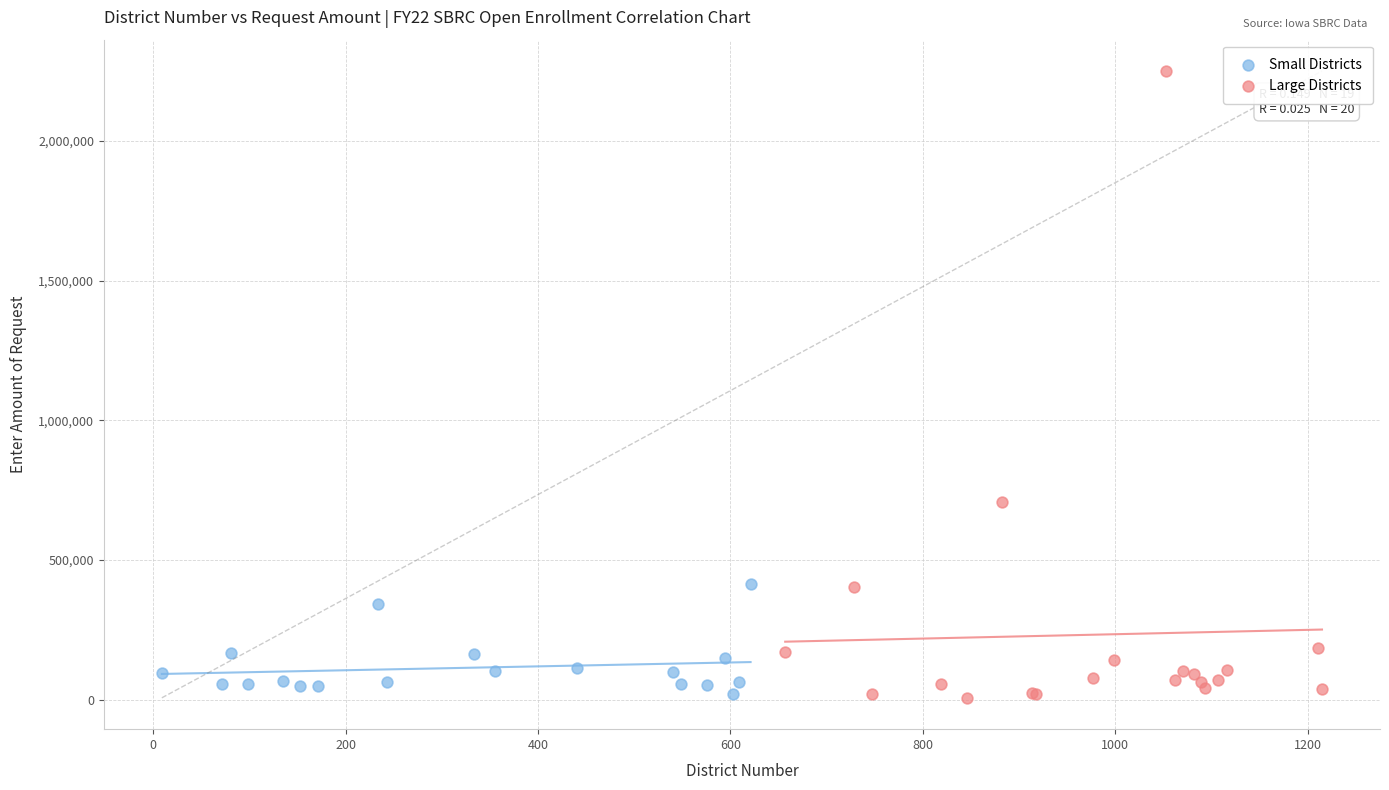

Which series contains the highest Y value?

Large Districts